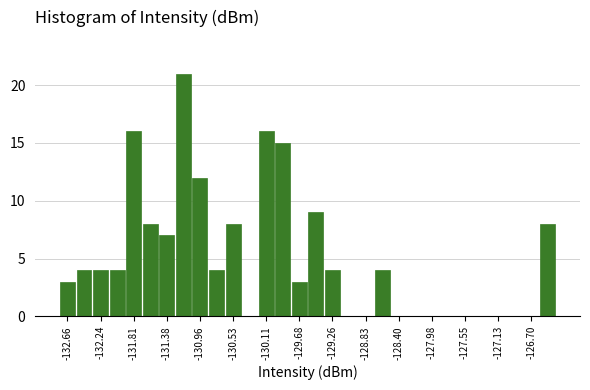

Reading left to right, list every bar in this chart as the range it spans on the x-axis followed by its height. Neither the bar edges nor the heights are printed on the chart, so give them approximately, as read against the axes.

-132.75 to -132.55: 3
-132.55 to -132.35: 4
-132.35 to -132.15: 4
-132.15 to -131.90: 4
-131.90 to -131.70: 16
-131.70 to -131.50: 8
-131.50 to -131.30: 7
-131.30 to -131.05: 21
-131.05 to -130.85: 12
-130.85 to -130.65: 4
-130.65 to -130.45: 8
-130.45 to -130.20: 0
-130.20 to -130.00: 16
-130.00 to -129.80: 15
-129.80 to -129.55: 3
-129.55 to -129.35: 9
-129.35 to -129.15: 4
-129.15 to -128.95: 0
-128.95 to -128.70: 0
-128.70 to -128.50: 4
-128.50 to -128.30: 0
-128.30 to -128.10: 0
-128.10 to -127.85: 0
-127.85 to -127.65: 0
-127.65 to -127.45: 0
-127.45 to -127.25: 0
-127.25 to -127.00: 0
-127.00 to -126.80: 0
-126.80 to -126.60: 0
-126.60 to -126.40: 8